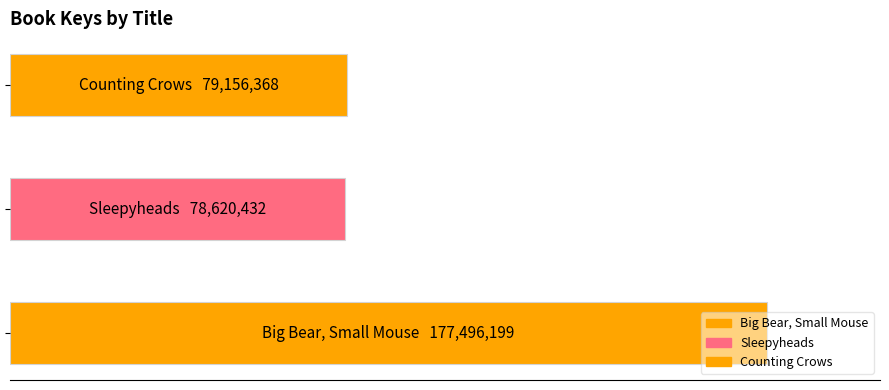

Are the bars horizontal?

Yes